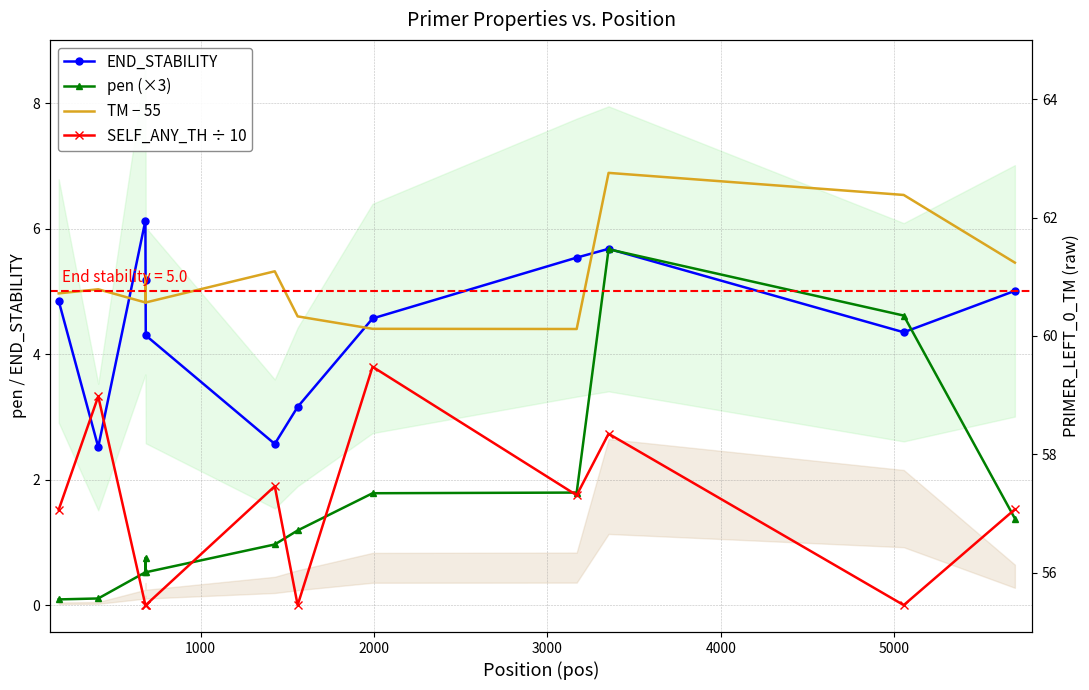

Reading left to right, what are all the values shown in this chart?

END_STABILITY: 4.8	2.5	6.1	5.2	4.3	2.6	3.2	4.6	5.5	5.7	4.3	5.0
pen (×3): 0.1	0.1	0.5	0.8	0.5	1.0	1.2	1.8	1.8	5.7	4.6	1.4
TM − 55: 5.0	5.0	4.8	5.3	4.8	5.3	4.6	4.4	4.4	6.9	6.5	5.5
SELF_ANY_TH ÷ 10: 1.5	3.3	0.0	0.0	0.0	1.9	0.0	3.8	1.8	2.7	0.0	1.5